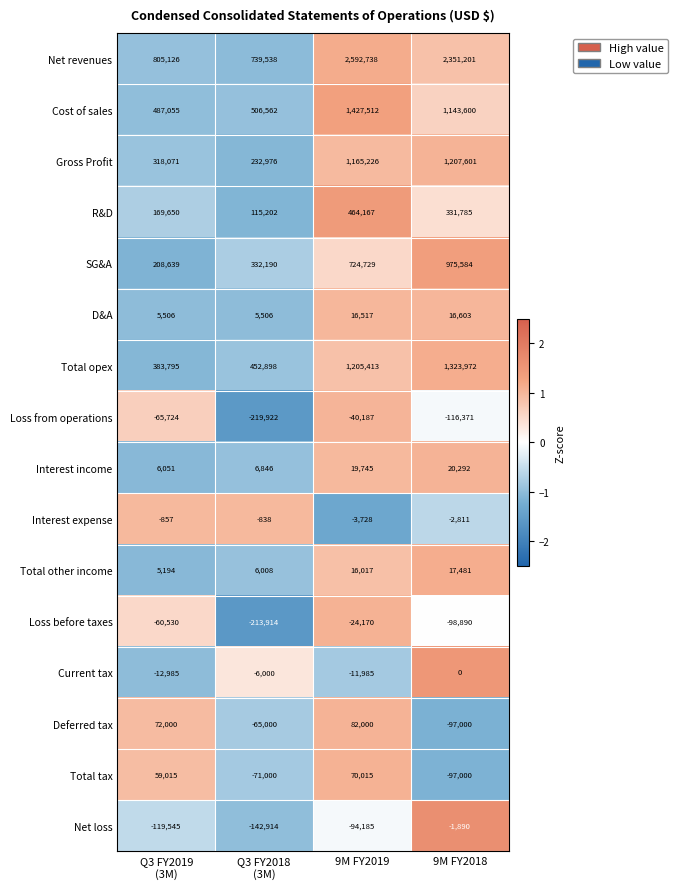

How many values in the Total other income series are below 16017?

2